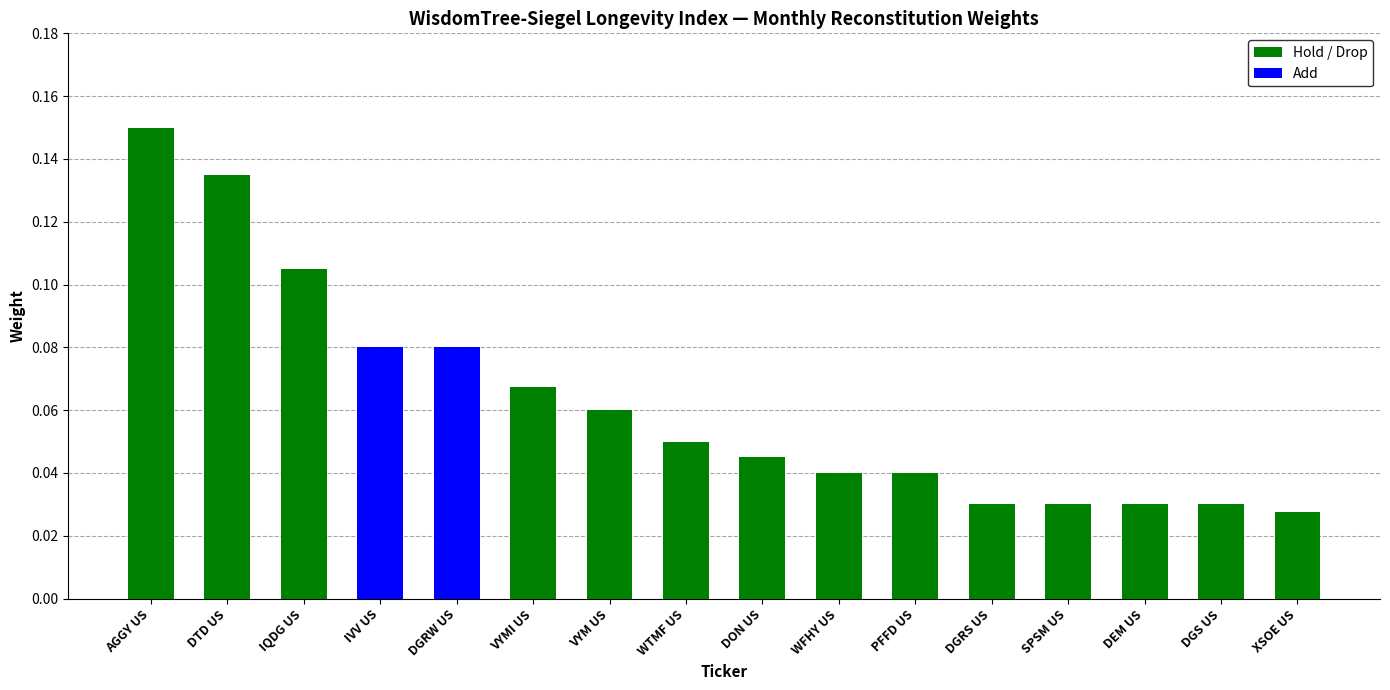

The Hold / Drop series shows 0.0 at WTMF US. True or false?

False